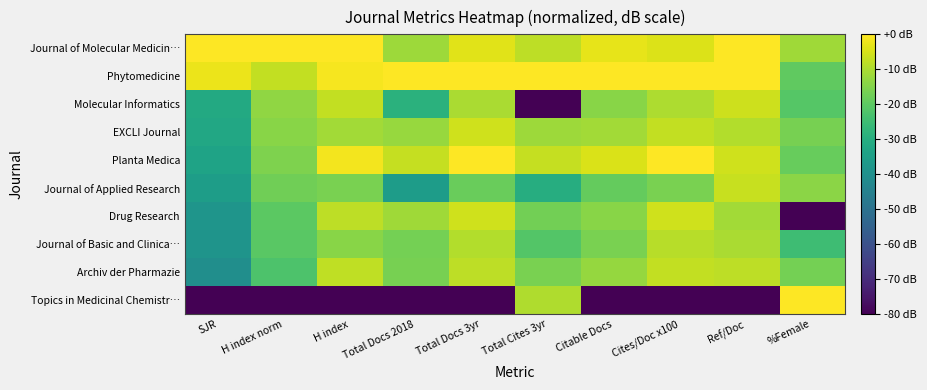

Which series has the largest total across all categories?

Phytomedicine